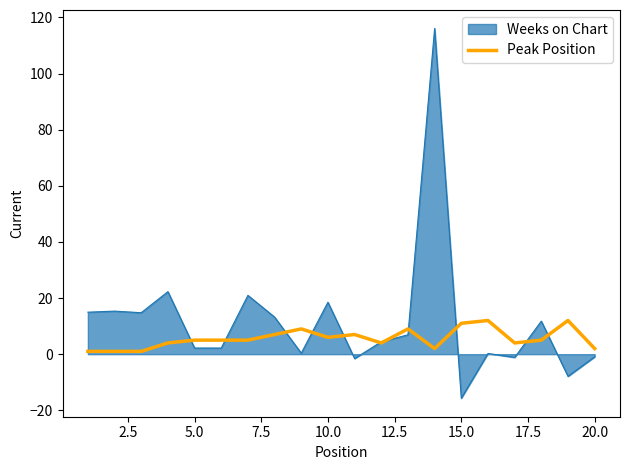

Is the value of Peak Position at 15.0 greater than the value of Weeks on Chart at 20.0?

Yes